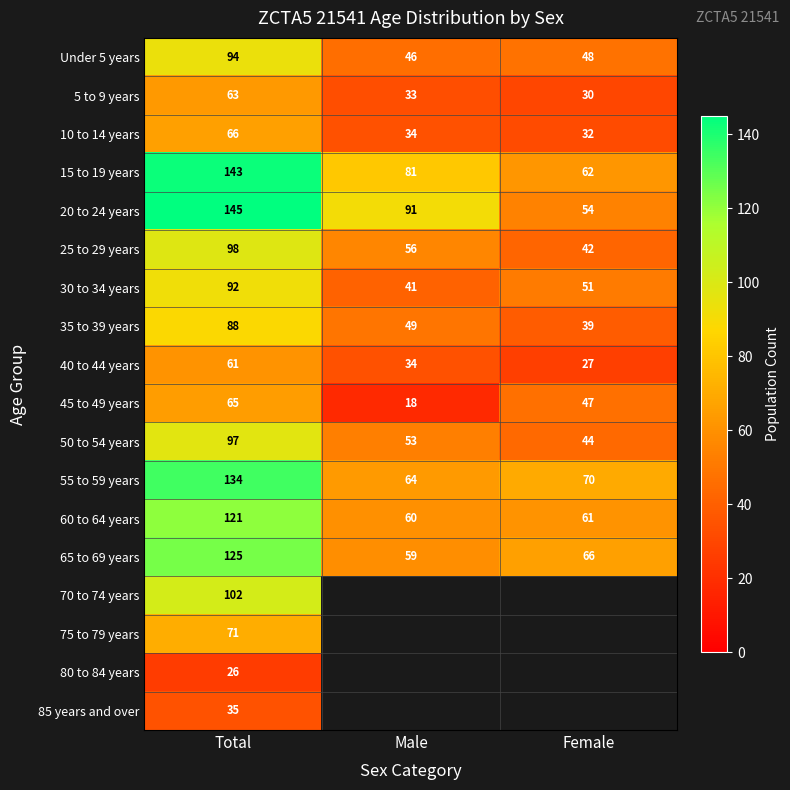

What is the greatest value displayed?

145.0